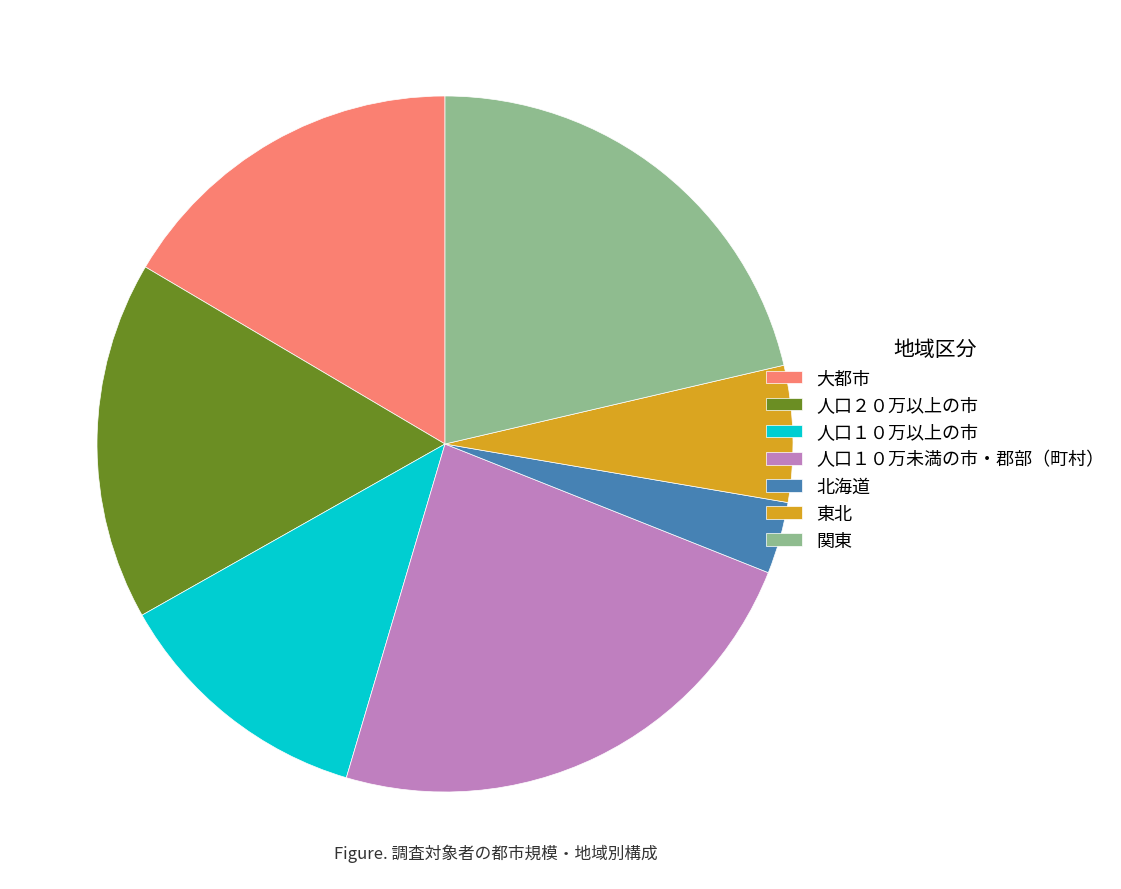

Do 東北 and 北海道 together represent more than half of the pie?

No